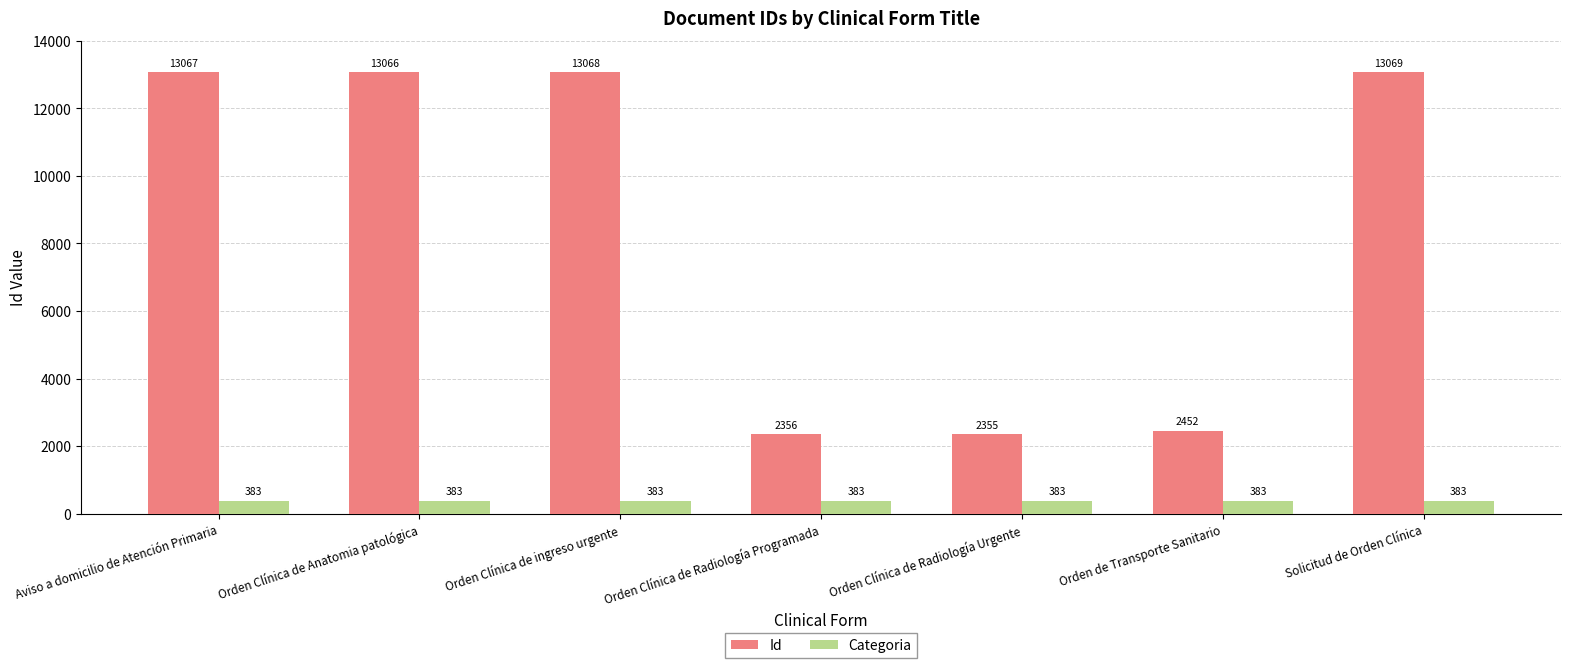

What is the label of the 1st bar from the left?

Aviso a domicilio de Atención Primaria